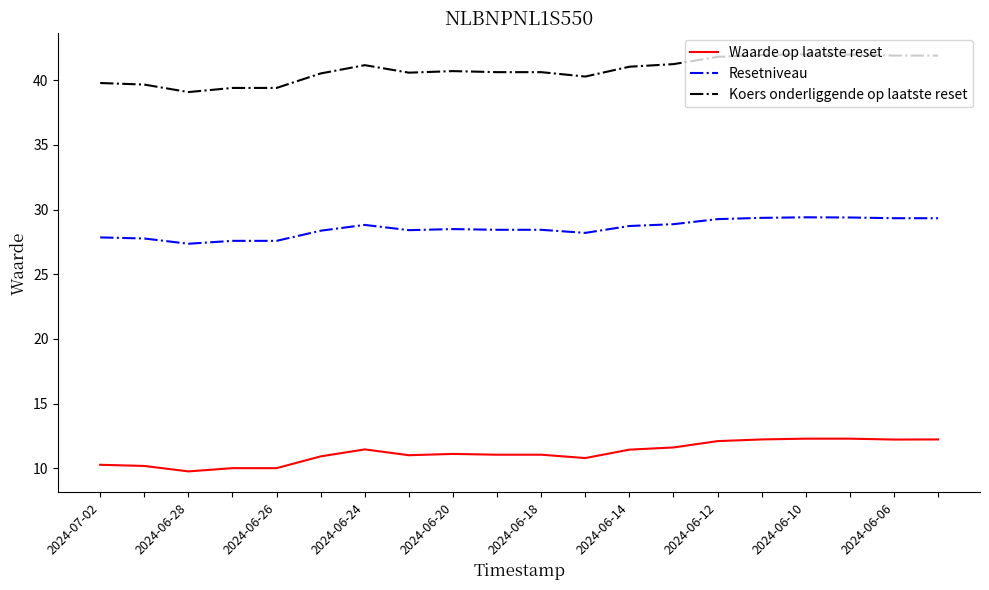

True or false: Koers onderliggende op laatste reset and Waarde op laatste reset cross at least once.

False